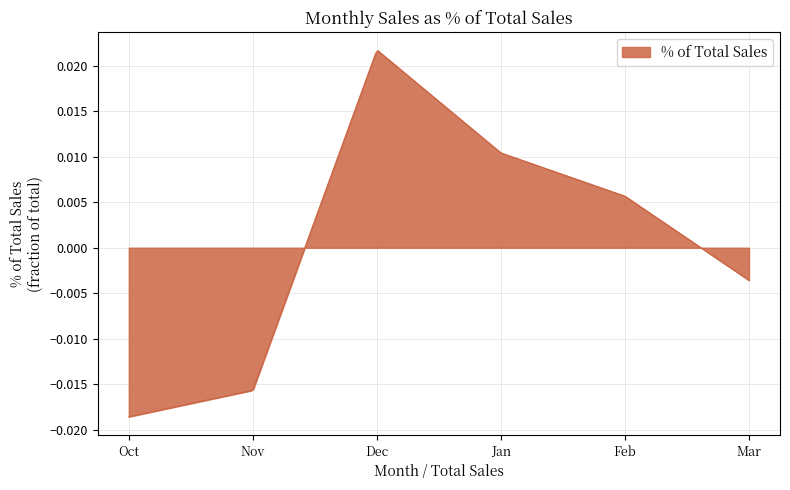

How many lines are shown in the chart?

1